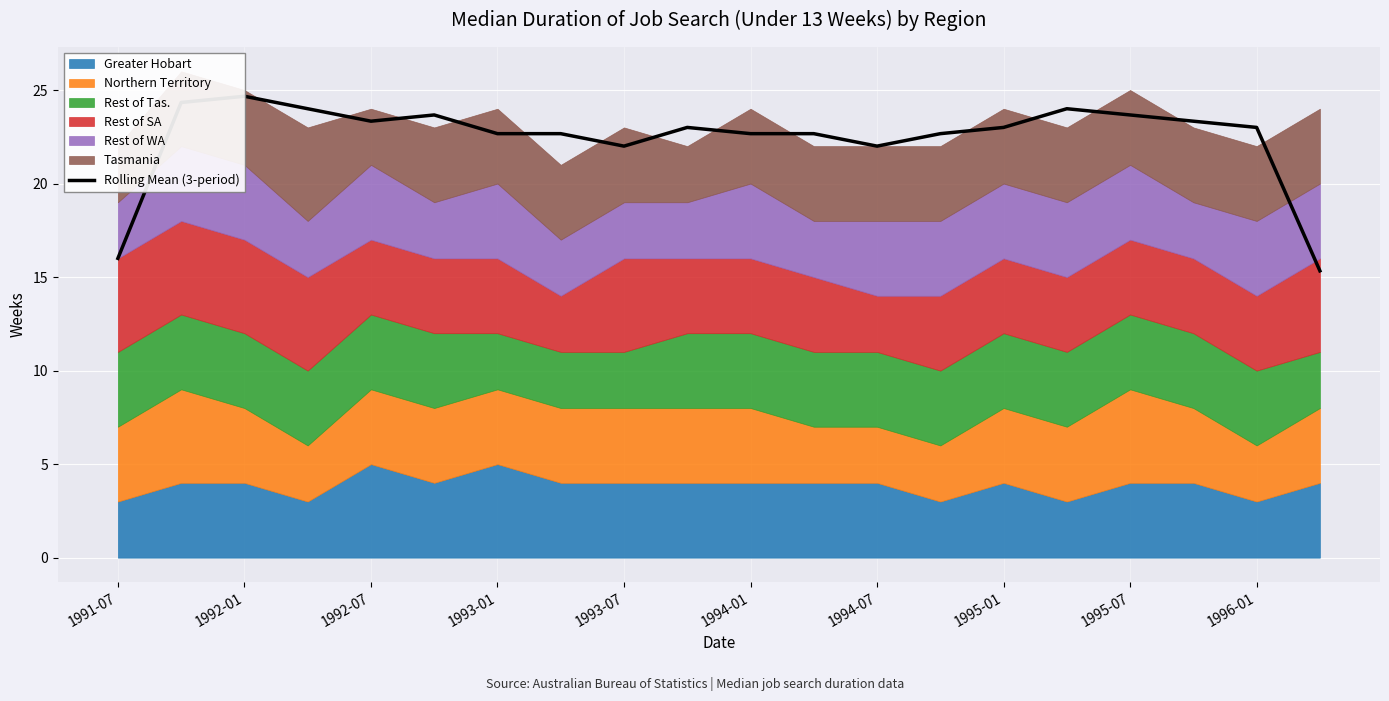

Reading left to right, what are all the values shown in this chart?

16.0	24.3	24.7	24.0	23.3	23.7	22.7	22.7	22.0	23.0	22.7	22.7	22.0	22.7	23.0	24.0	23.7	23.3	23.0	15.3